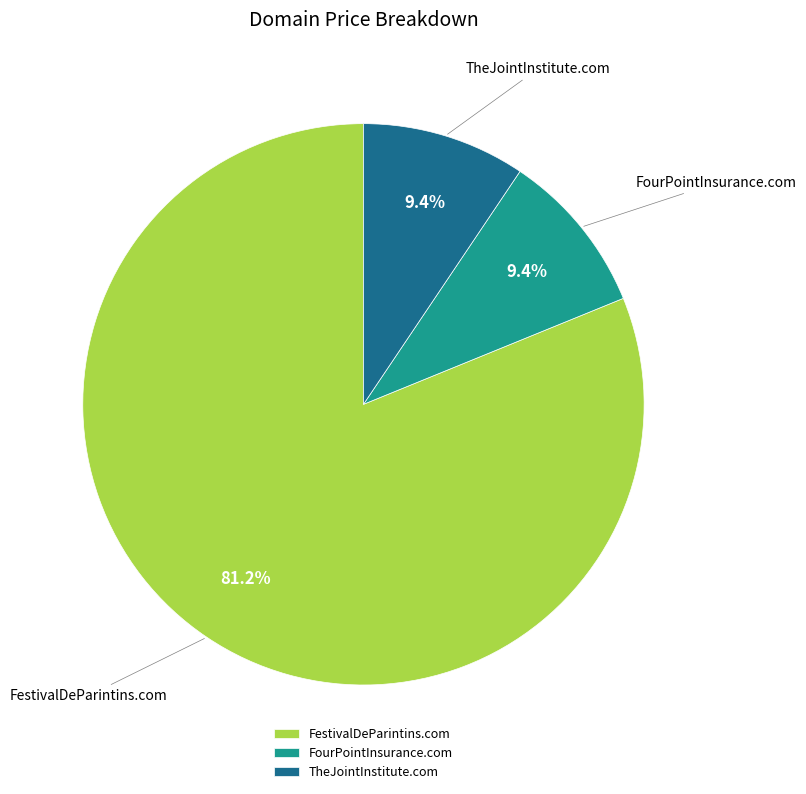

Does FestivalDeParintins.com represent more than half of the total?

Yes